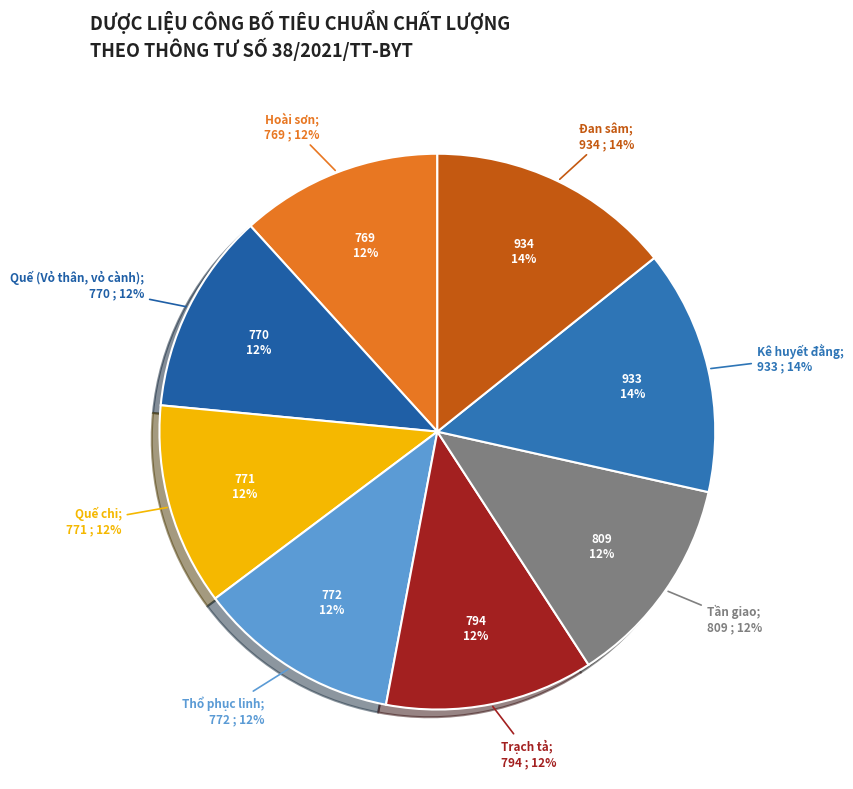

What portion of the pie excludes Hoài sơn?

88.3%